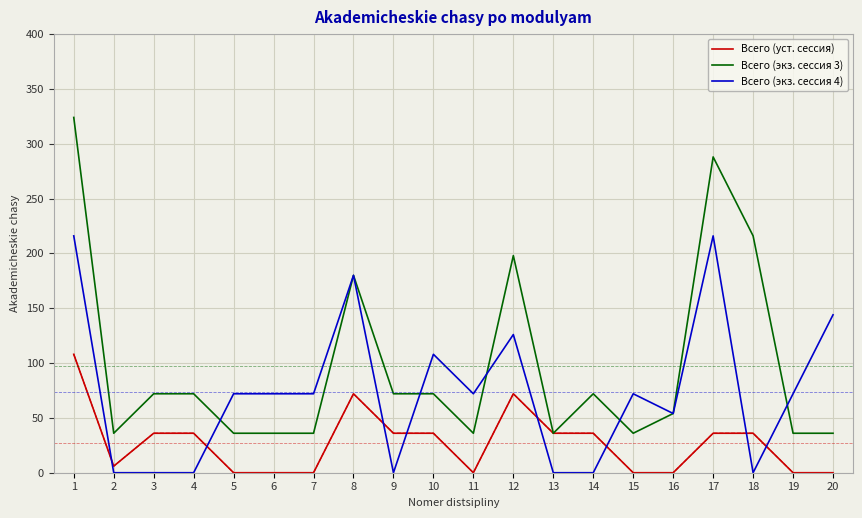

Is it true that Всего (экз. сессия 4) equals 101 at 7?

False